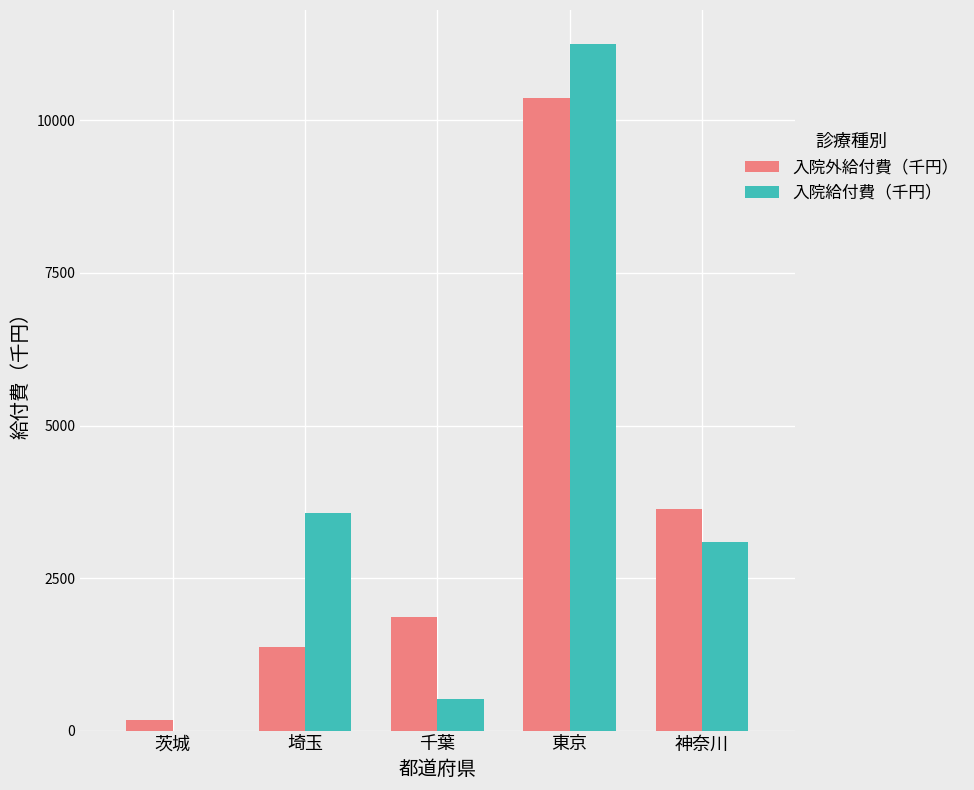

At which category is the sum across all series the highest?

東京